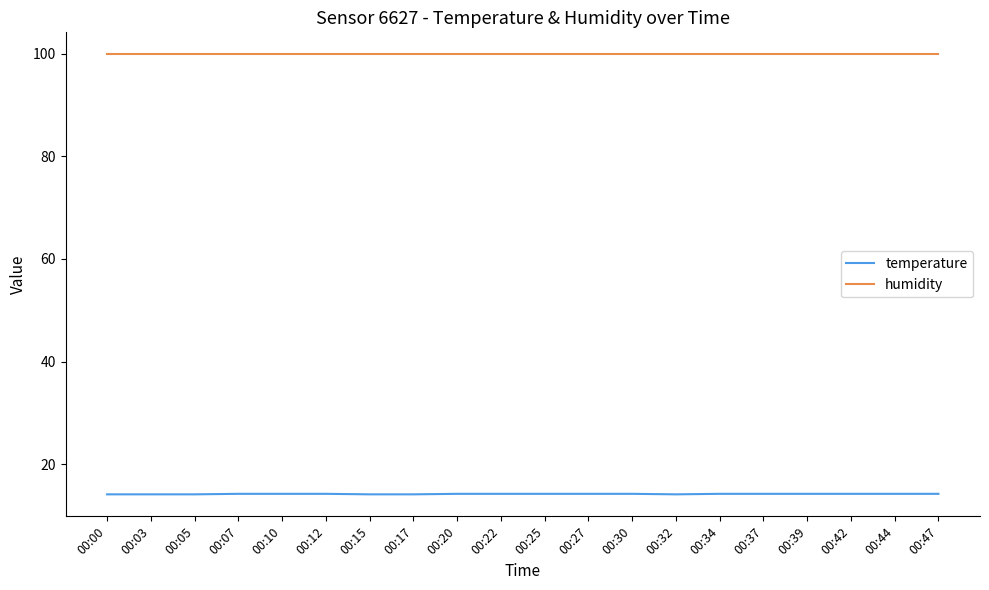

What is the total value across all series at 00:17?

114.0